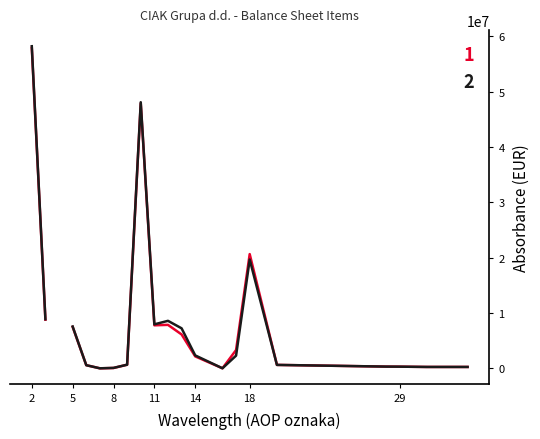

The 1 - Zadnji dan prethodne poslovne godine series shows 556626 at 14. True or false?

False